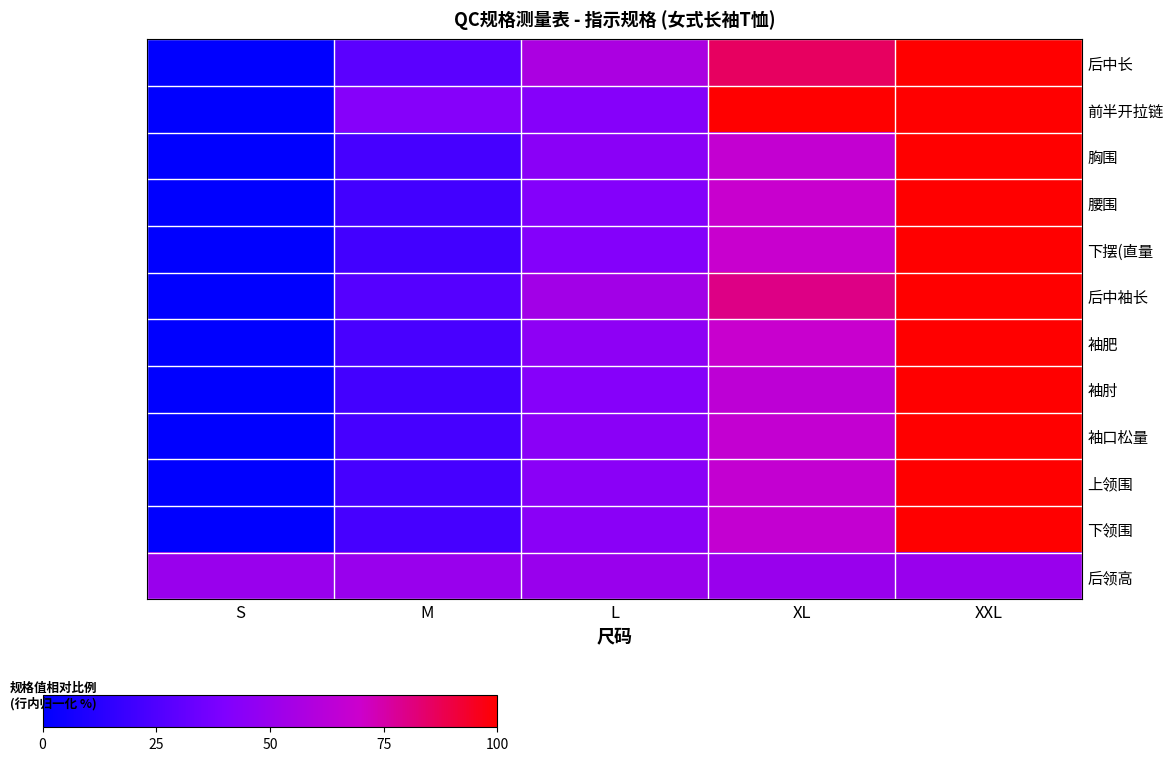

Which series has the widest spread of values?

后中长